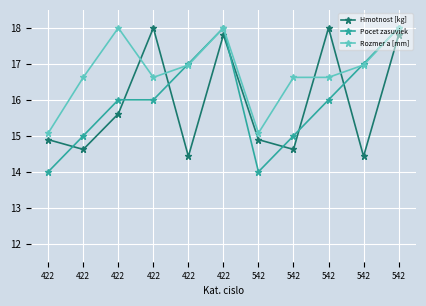

What are all the series names shown in the legend?

Hmotnost [kg], Pocet zasuviek, Rozmer a [mm]